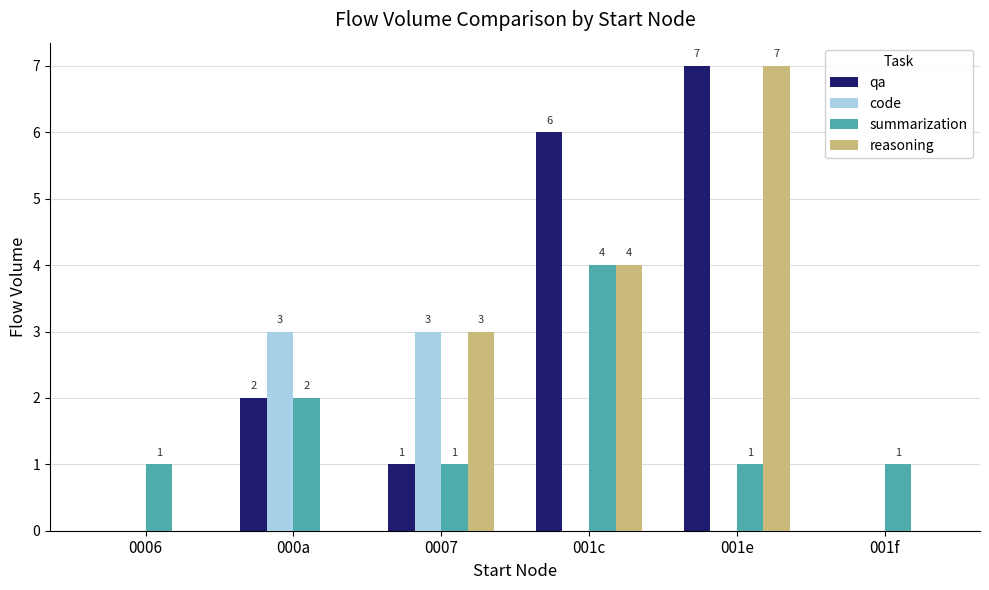

Between 001c and 001f, which series saw the biggest shift?

qa